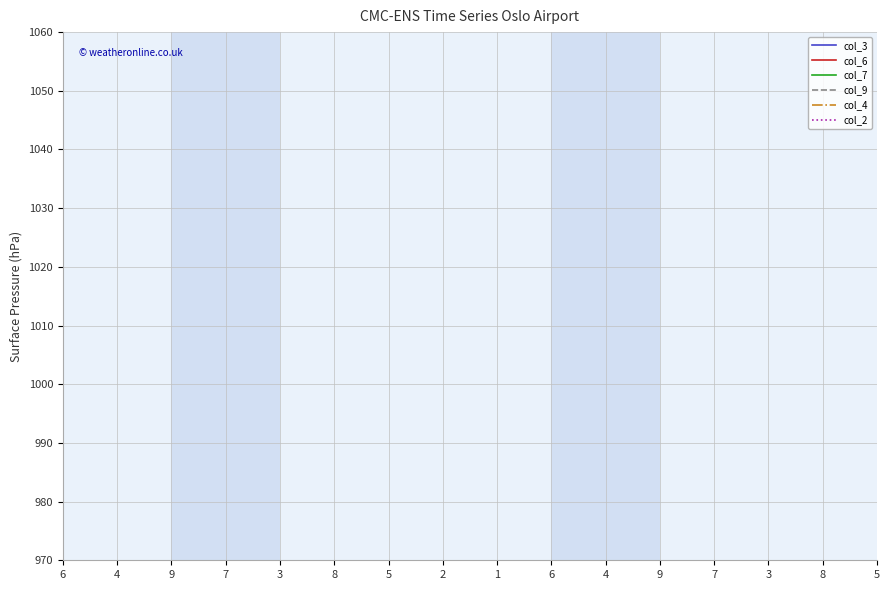

What is the label of the 9th point from the right?

2